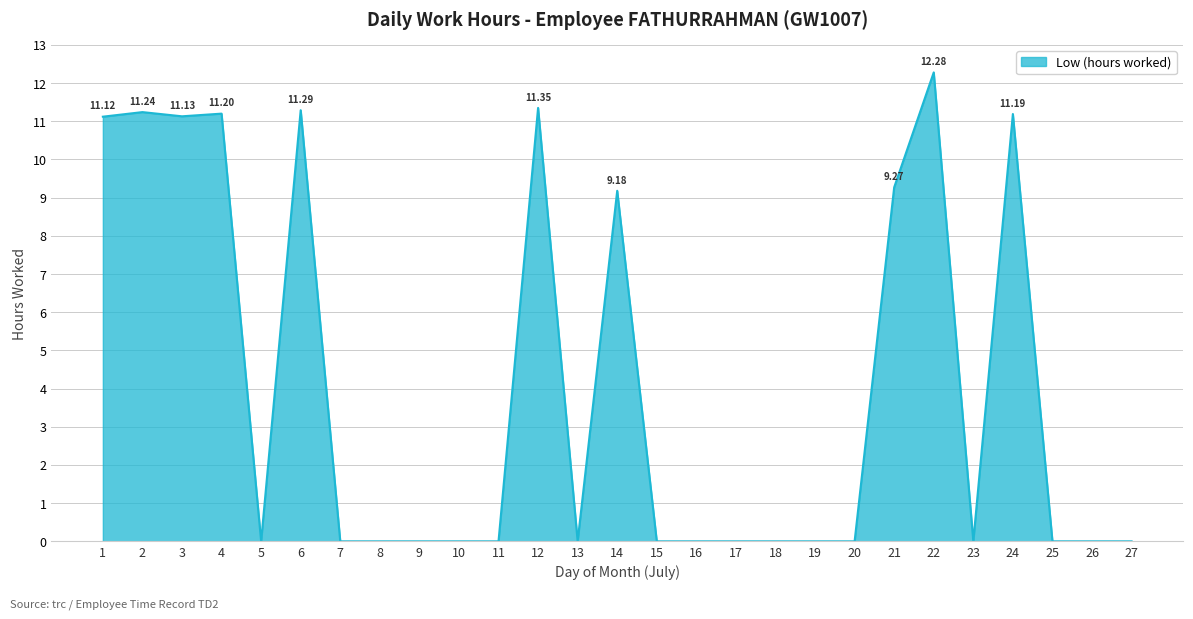

True or false: the data shows -6.7 at 16.

False